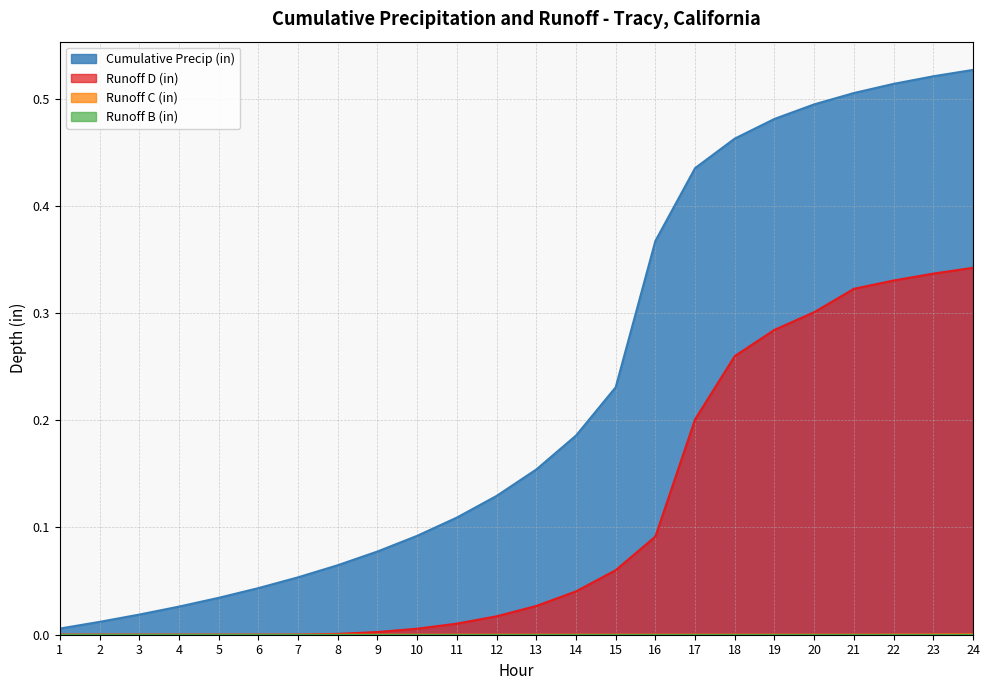

True or false: Runoff D (in) has a value of 0.0 at 10.

True